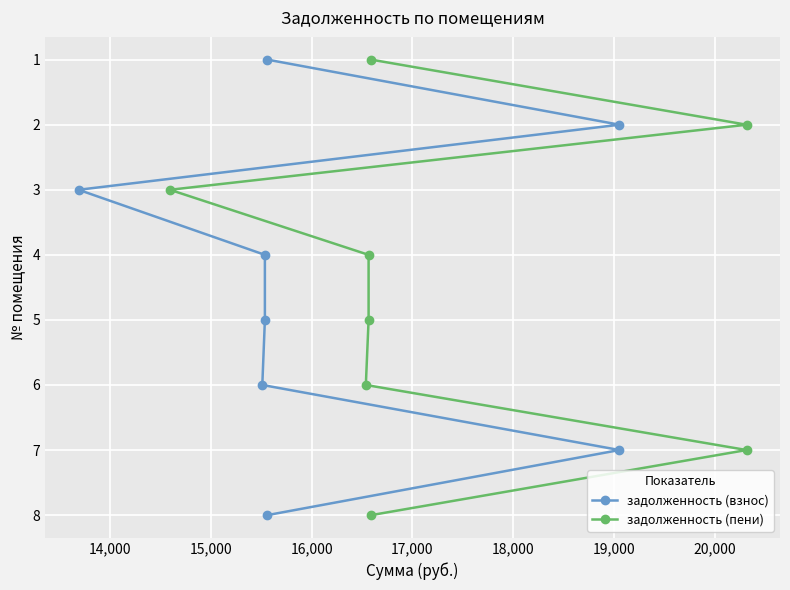

Is this an area chart (filled region under the line)?

No